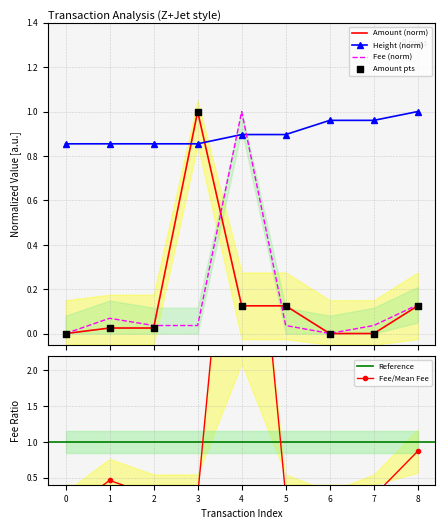

Which series reaches the minimum Y coordinate?

Amount